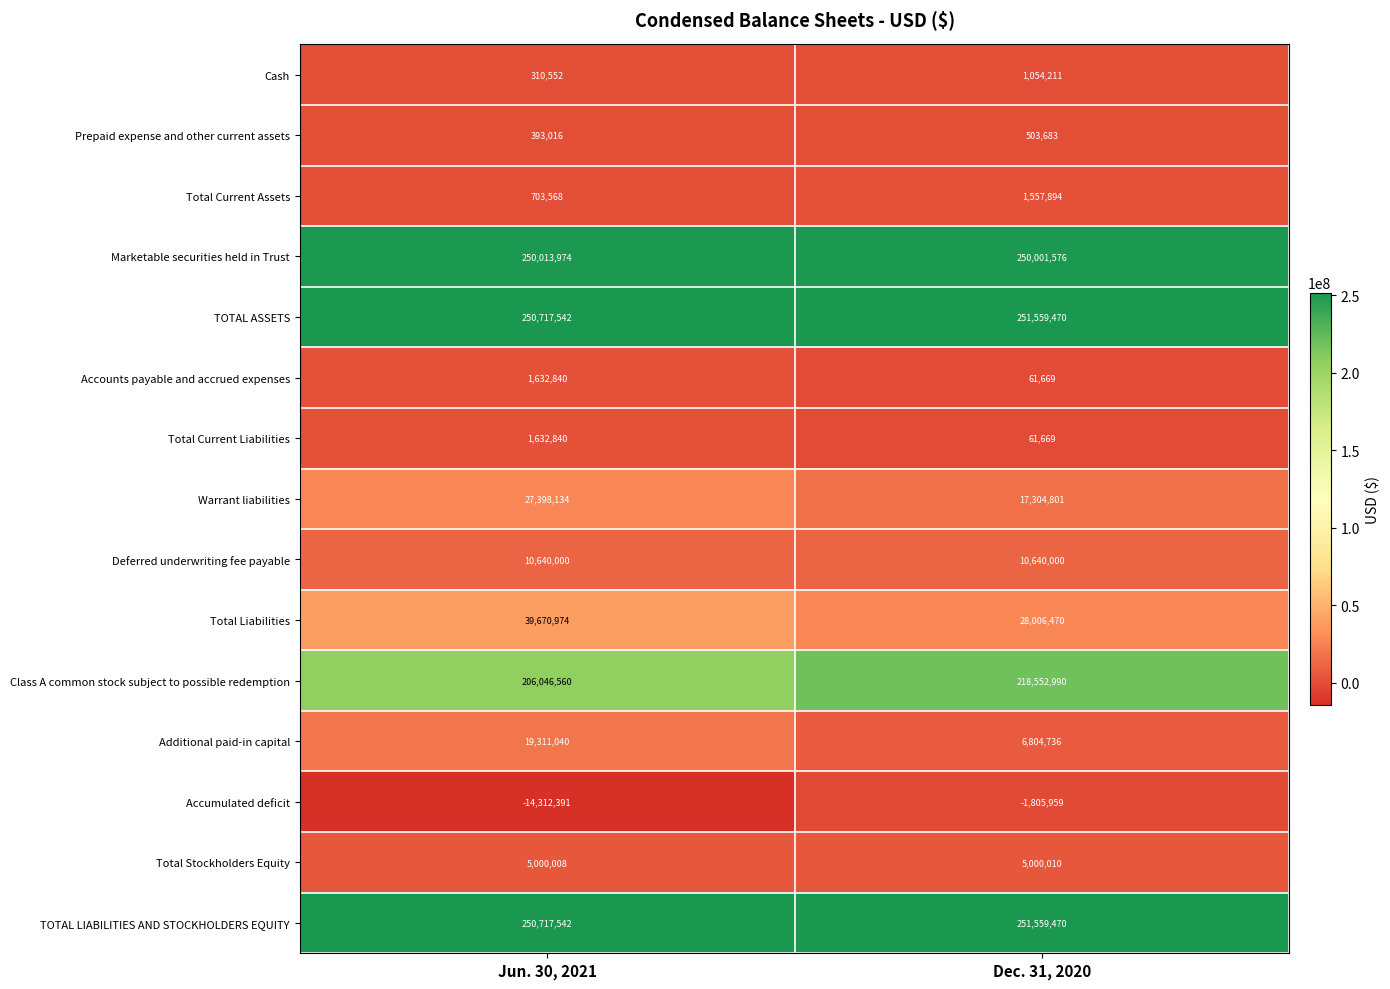

Reading right to left, transcribe all the data shown in this chart.

Cash: Dec. 31, 2020=1054211	Jun. 30, 2021=310552
Prepaid expense and other current assets: Dec. 31, 2020=503683	Jun. 30, 2021=393016
Total Current Assets: Dec. 31, 2020=1557894	Jun. 30, 2021=703568
Marketable securities held in Trust: Dec. 31, 2020=250001576	Jun. 30, 2021=250013974
TOTAL ASSETS: Dec. 31, 2020=251559470	Jun. 30, 2021=250717542
Accounts payable and accrued expenses: Dec. 31, 2020=61669	Jun. 30, 2021=1632840
Total Current Liabilities: Dec. 31, 2020=61669	Jun. 30, 2021=1632840
Warrant liabilities: Dec. 31, 2020=17304801	Jun. 30, 2021=27398134
Deferred underwriting fee payable: Dec. 31, 2020=10640000	Jun. 30, 2021=10640000
Total Liabilities: Dec. 31, 2020=28006470	Jun. 30, 2021=39670974
Class A common stock subject to possible redemption: Dec. 31, 2020=218552990	Jun. 30, 2021=206046560
Additional paid-in capital: Dec. 31, 2020=6804736	Jun. 30, 2021=19311040
Accumulated deficit: Dec. 31, 2020=-1805959	Jun. 30, 2021=-14312391
Total Stockholders Equity: Dec. 31, 2020=5000010	Jun. 30, 2021=5000008
TOTAL LIABILITIES AND STOCKHOLDERS EQUITY: Dec. 31, 2020=251559470	Jun. 30, 2021=250717542